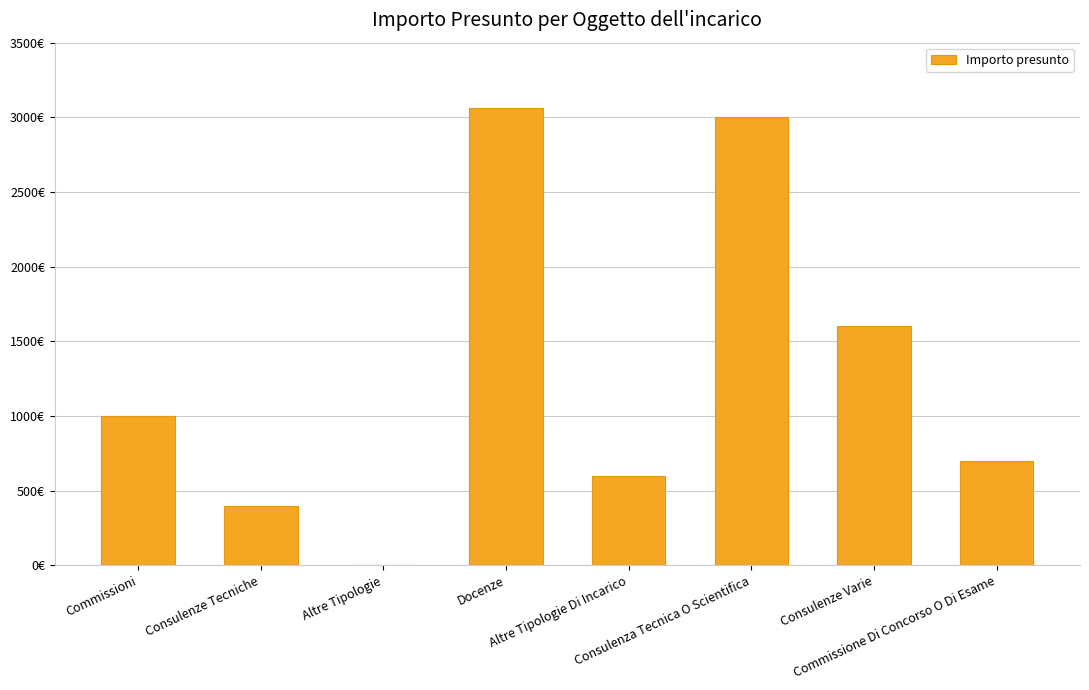

What is the difference between the maximum and second lowest values?

2661.6